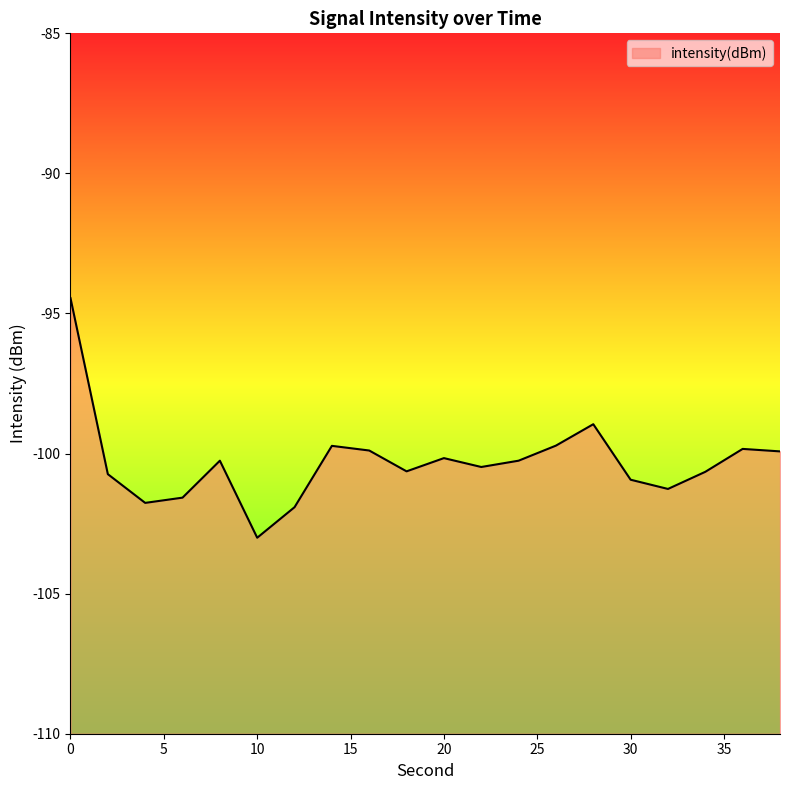

How many interior local valleys (lower than both neighbors) does the data have?

5